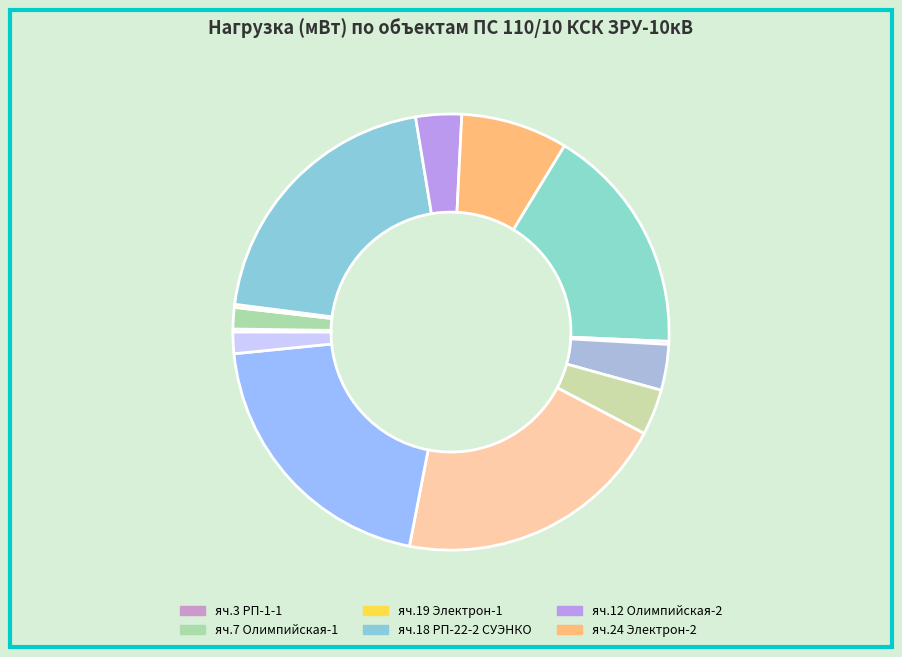

Is there any slice that represents more than half of the pie?

No